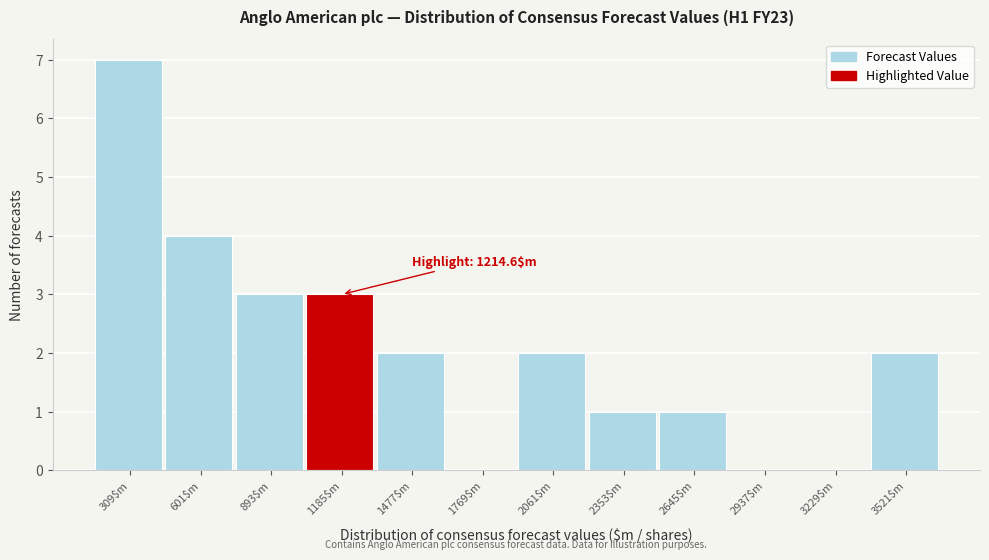

Over which range of the x-axis is the bar tallest?

150 to 450